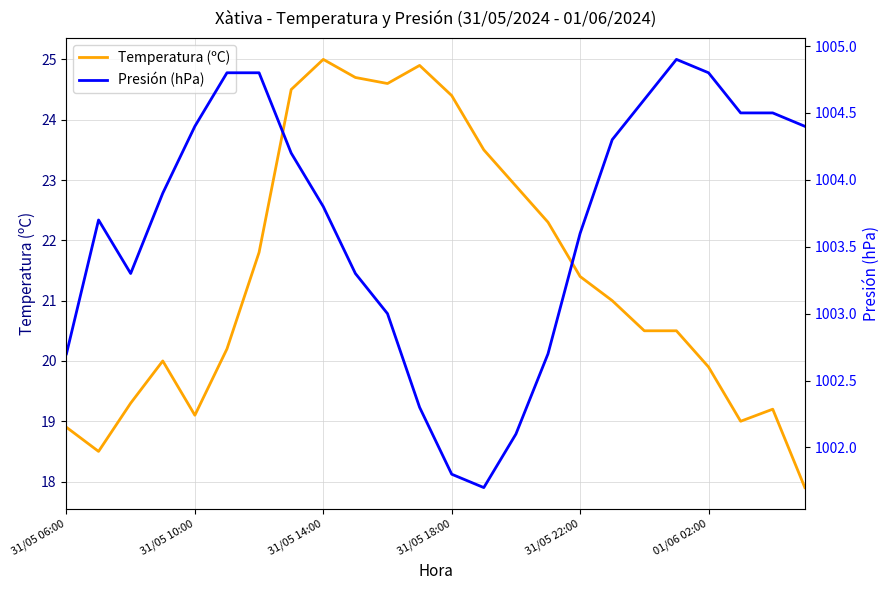

What is the average value of the Presión (hPa) series?

1003.7